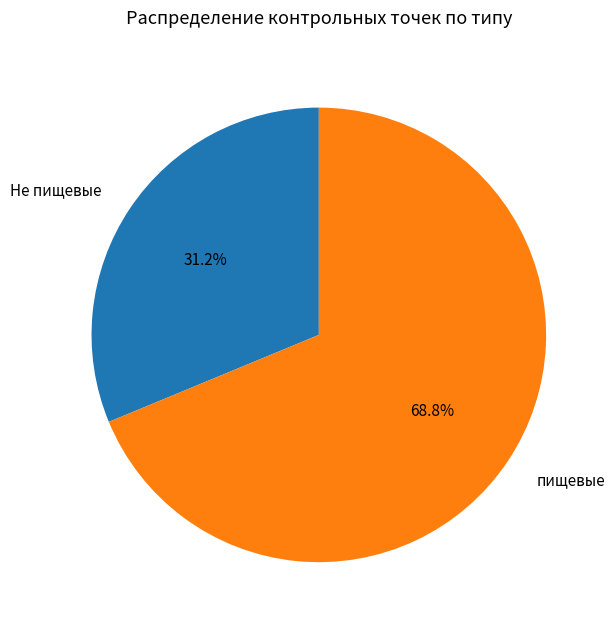

Is it true that Не пищевые is 31% of the pie?

True